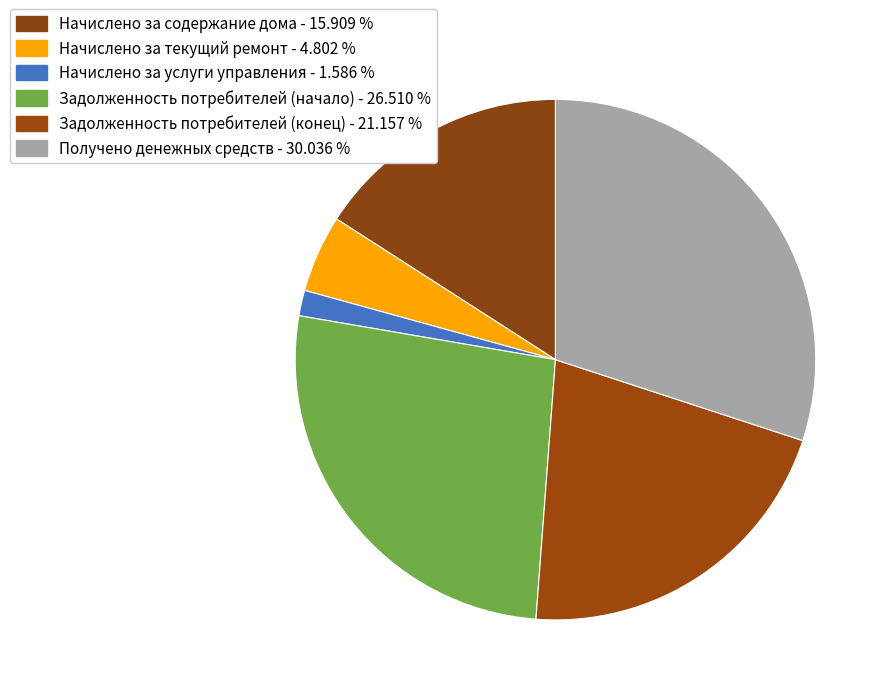

How many segments does this pie chart have?

6